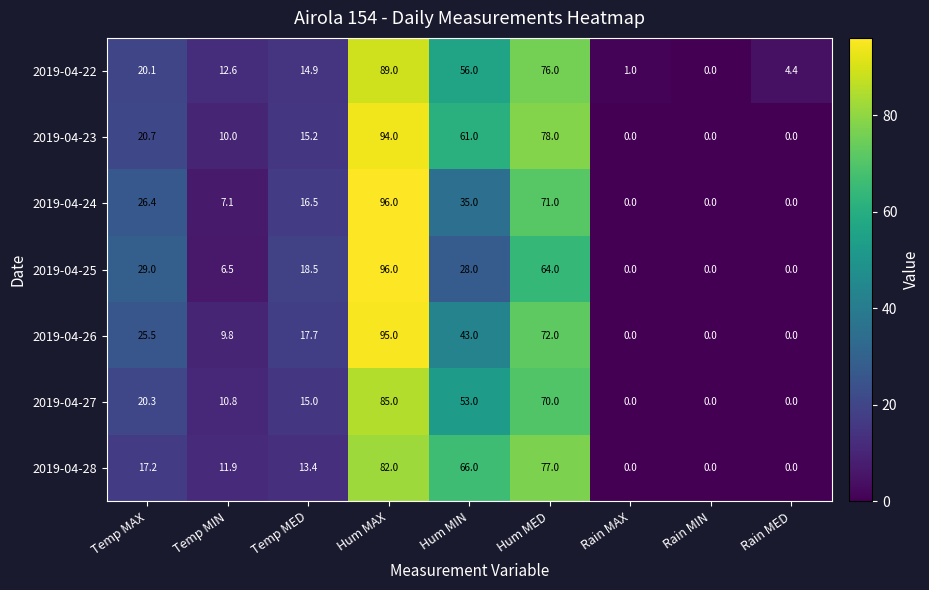

What is the difference between the maximum and minimum values in the 2019-04-28 series?

82.0